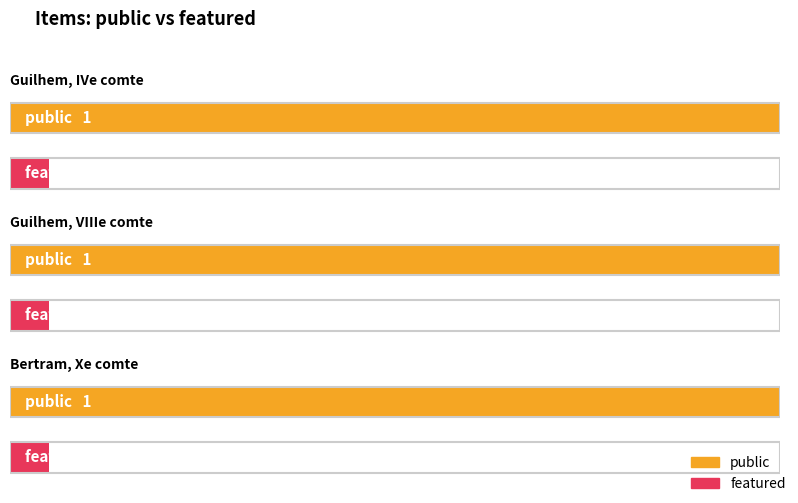

What position from the right is Bertram, Xe comte?

1